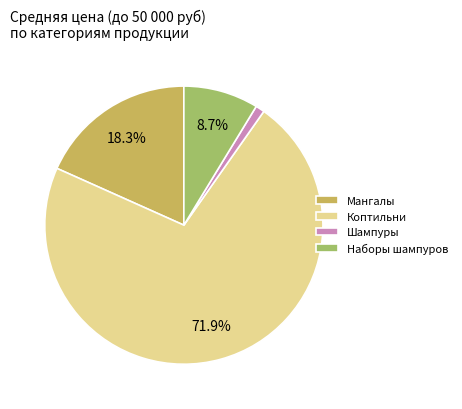

Is the sum of Коптильни and Шампуры greater than half?

Yes